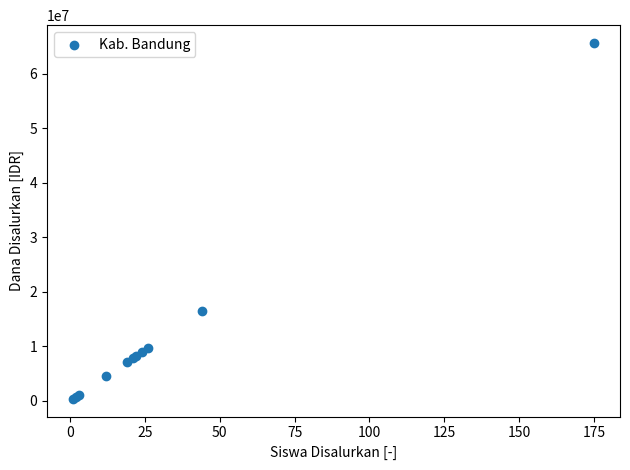

What Y value in the scatter plot is closest to 33000000?

16500000